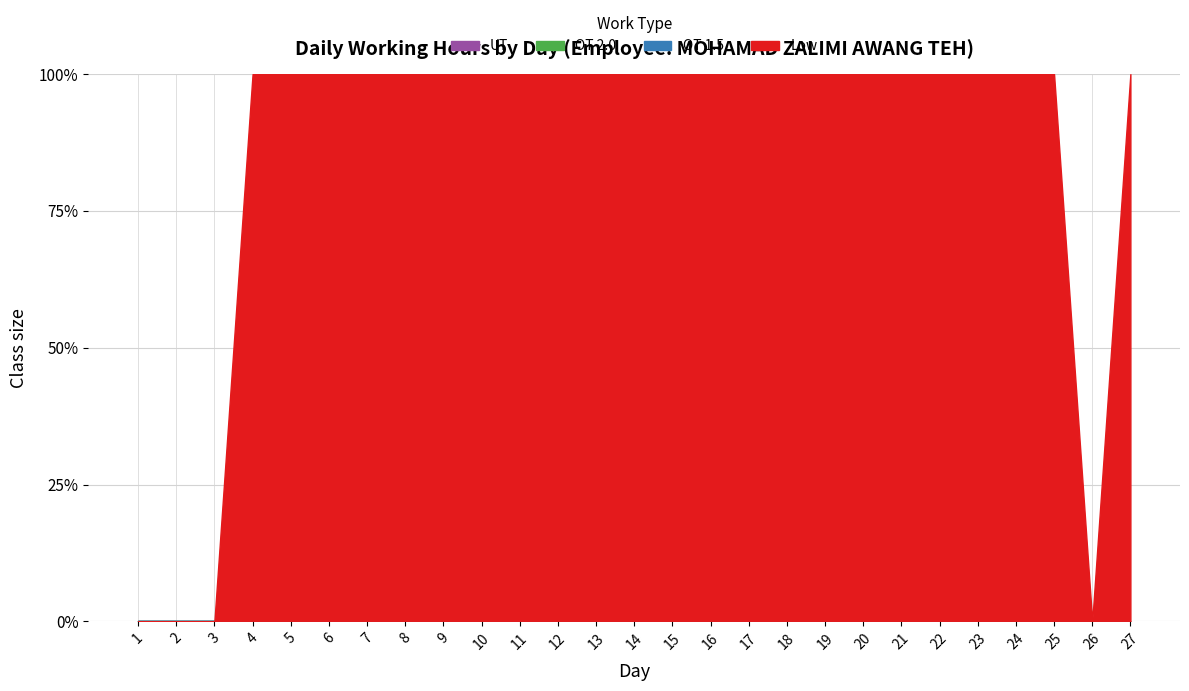

True or false: OT 2.0 has a value of 0.0 at 23.

True